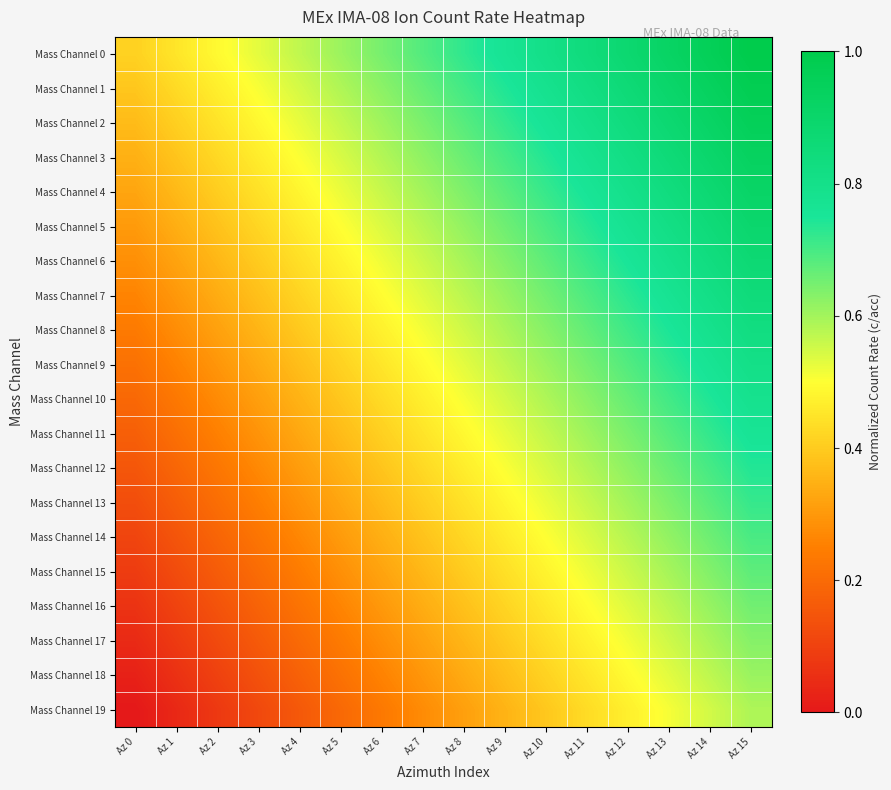

Which series has the largest total across all categories?

Mass Channel 0